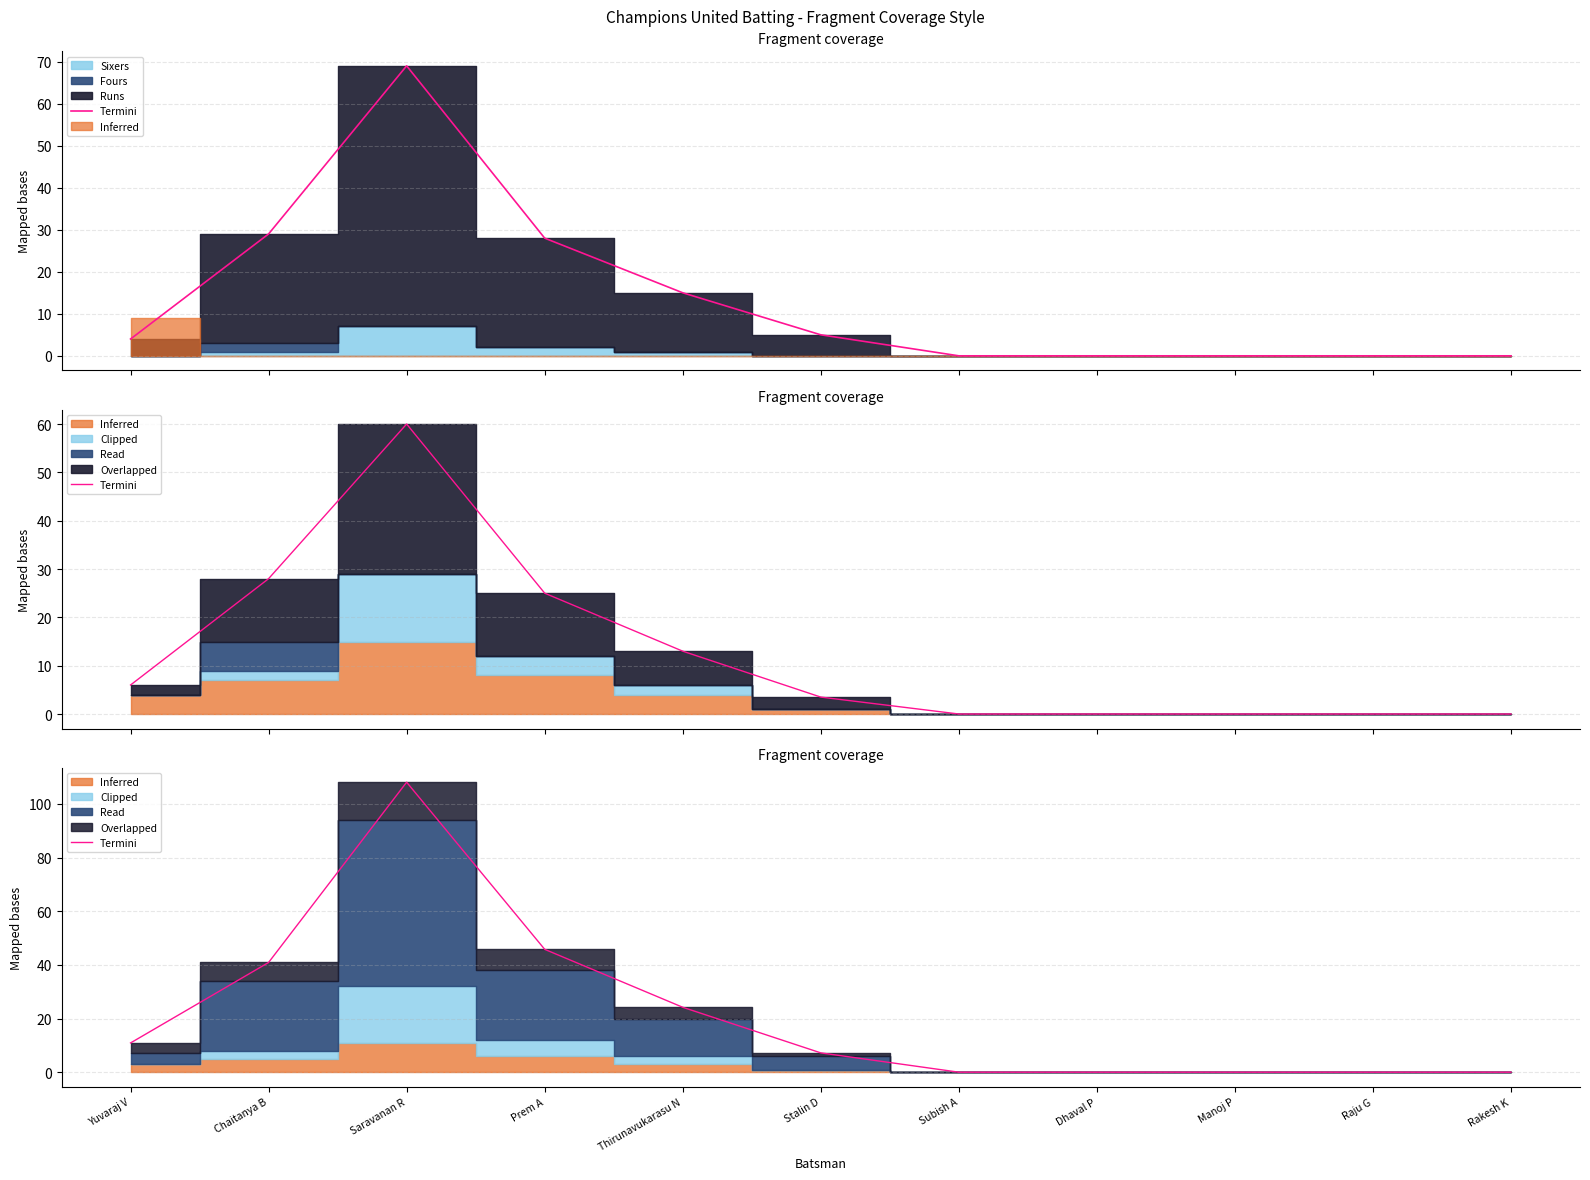

True or false: there are more than 1 points higher than both neighbors.

False